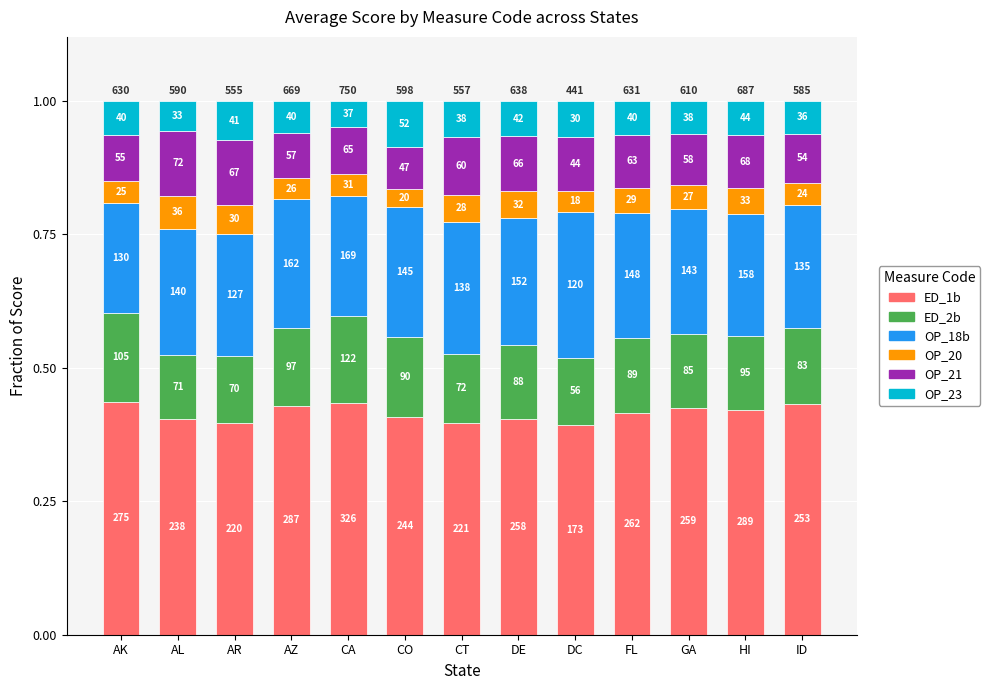

How many bars are there in total?

13